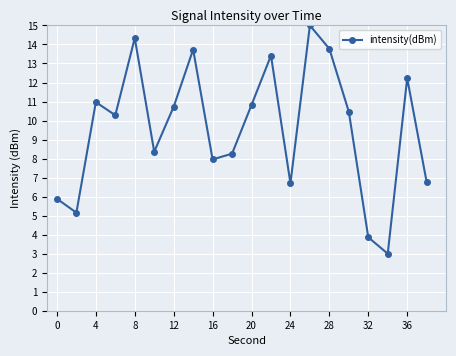

Count the number of values greater than 10.

11